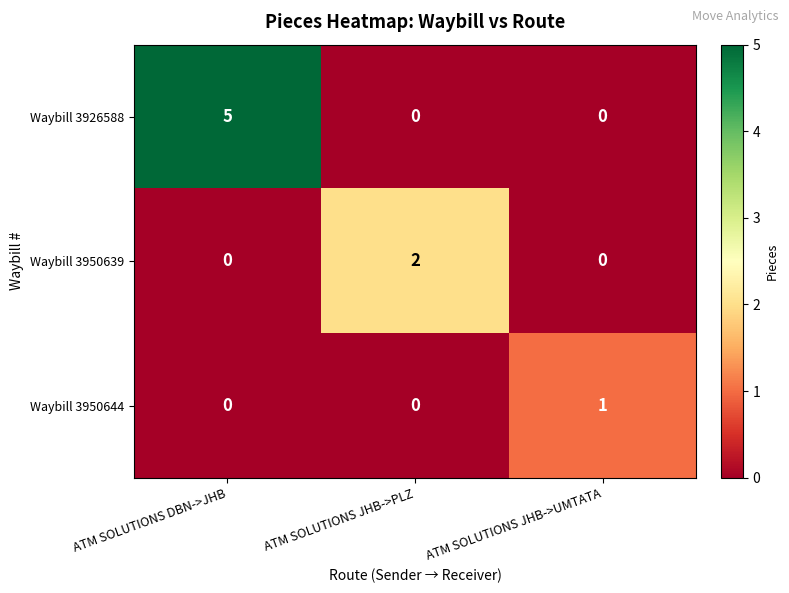

Which label corresponds to the largest value in the chart?

ATM SOLUTIONS DBN->JHB